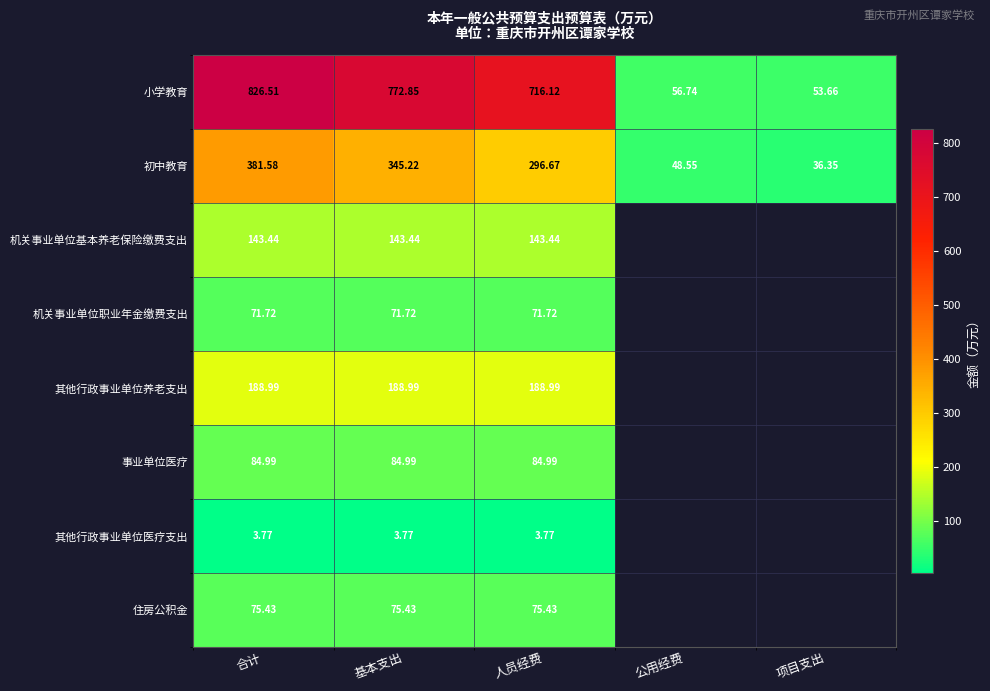

Between 合计 and 基本支出, which series saw the biggest shift?

小学教育